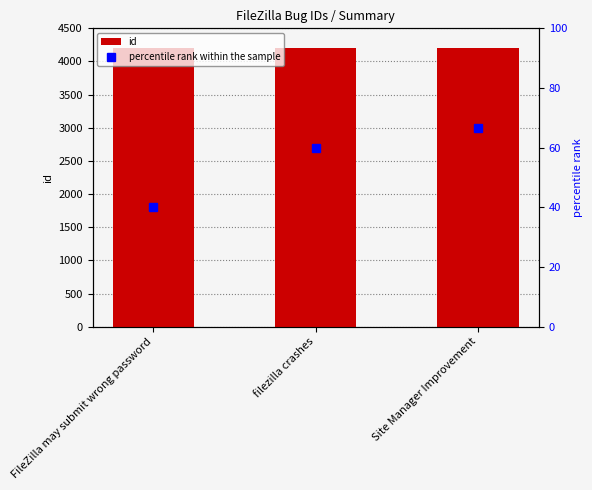

Rank the categories by value from highest to lowest.

Site Manager Improvement, filezilla crashes, FileZilla may submit wrong password